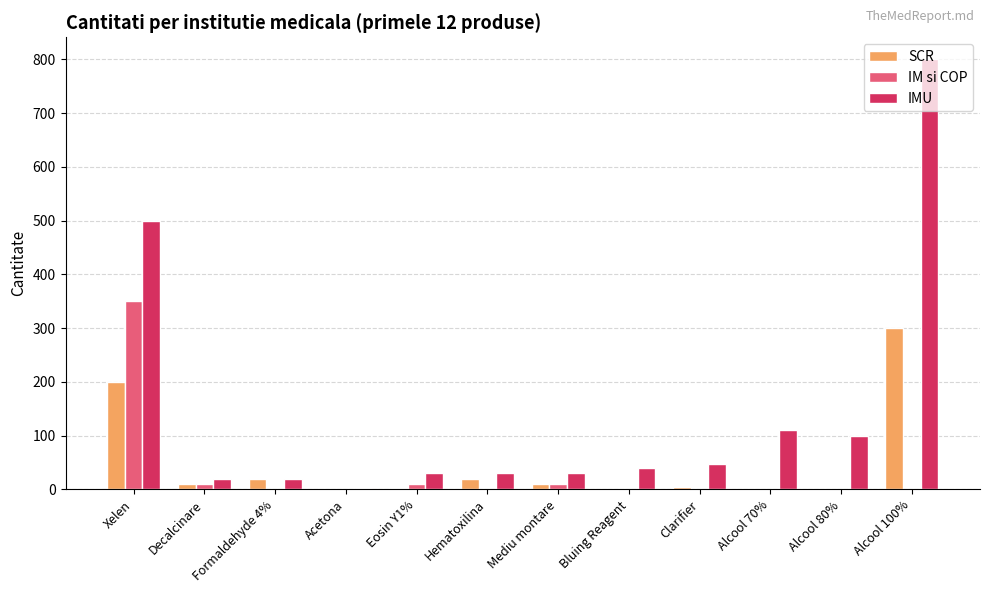

What is the greatest value displayed?

801